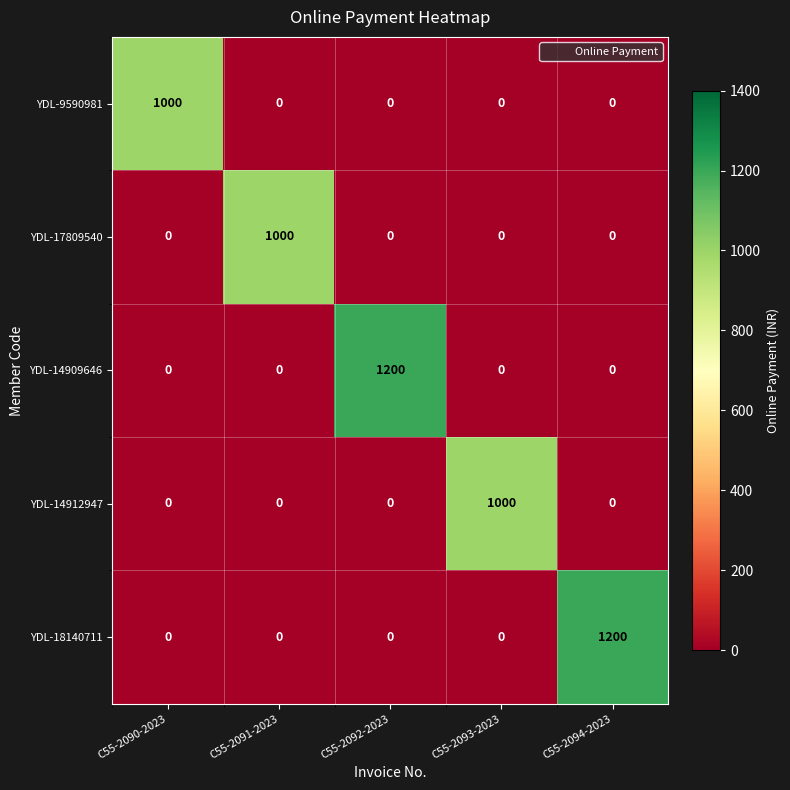

True or false: YDL-18140711 has a value of 0 at C55-2091-2023.

True